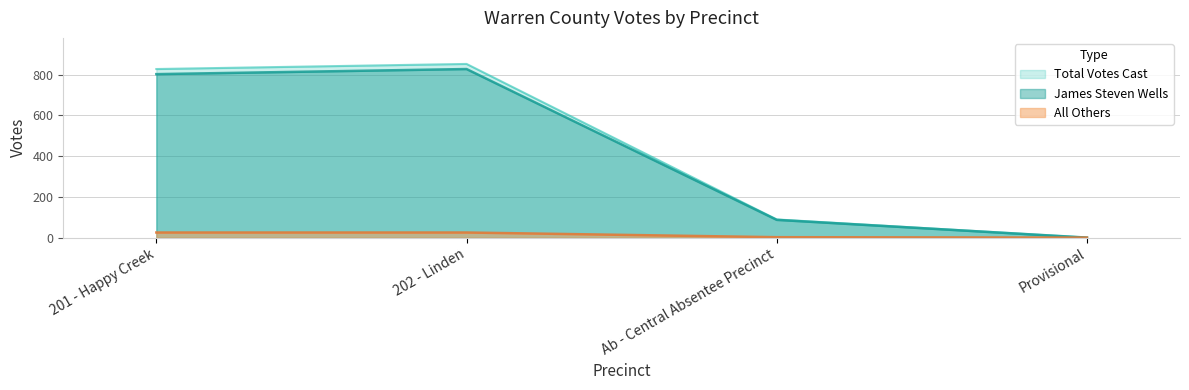

List the series in order of their peak value, lowest first.

All Others, James Steven Wells, Total Votes Cast